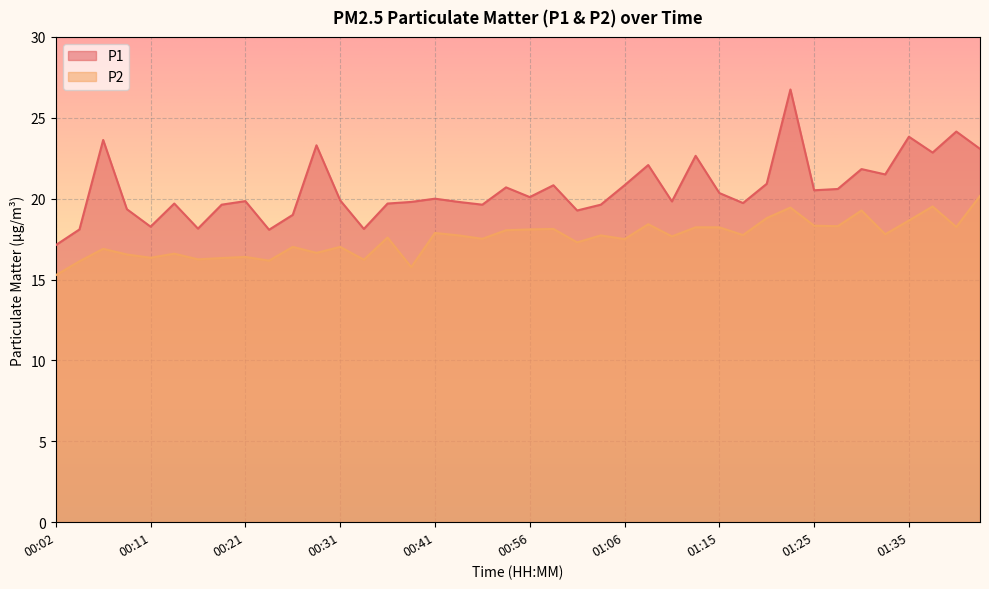

Reading left to right, extract all data points from this chart.

P1: 17.1	18.1	23.6	19.4	18.3	19.7	18.1	19.6	19.9	18.1	19.0	23.3	19.9	18.1	19.7	19.8	20.0	19.8	19.6	20.7	20.1	20.8	19.3	19.6	20.8	22.1	19.8	22.6	20.4	19.7	20.9	26.8	20.5	20.6	21.8	21.5	23.8	22.9	24.1	23.1
P2: 15.3	16.1	16.9	16.6	16.4	16.6	16.2	16.3	16.4	16.2	17.0	16.6	17.0	16.2	17.6	15.8	17.9	17.7	17.5	18.1	18.1	18.1	17.3	17.7	17.5	18.4	17.7	18.2	18.2	17.8	18.8	19.4	18.3	18.3	19.3	17.8	18.6	19.5	18.2	20.2